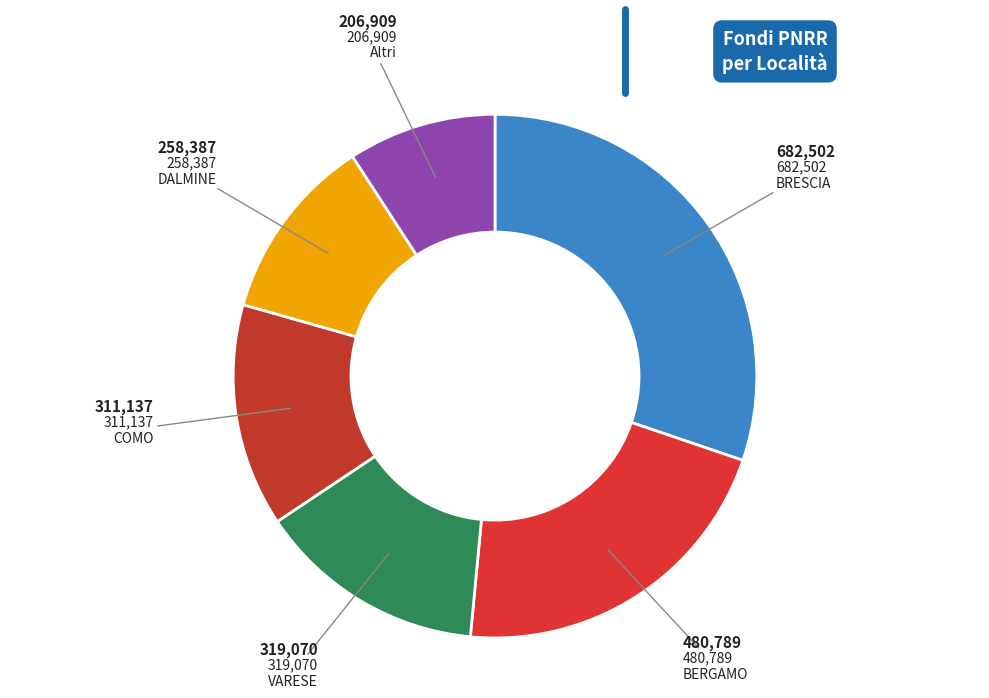

Is it true that BRESCIA is 11% of the pie?

False